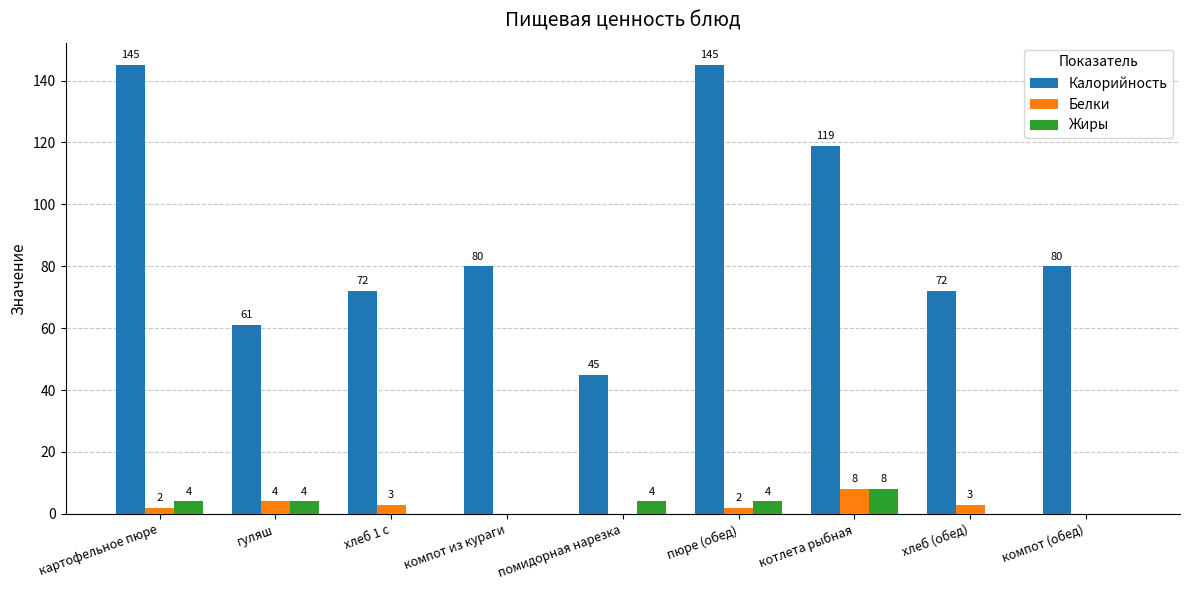

Reading left to right, what are all the values shown in this chart?

Калорийность: картофельное пюре=145	гуляш=61	хлеб 1 с=72	компот из кураги=80	помидорная нарезка=45	пюре (обед)=145	котлета рыбная=119	хлеб (обед)=72	компот (обед)=80
Белки: картофельное пюре=2	гуляш=4	хлеб 1 с=3	компот из кураги=0	помидорная нарезка=0	пюре (обед)=2	котлета рыбная=8	хлеб (обед)=3	компот (обед)=0
Жиры: картофельное пюре=4	гуляш=4	хлеб 1 с=0	компот из кураги=0	помидорная нарезка=4	пюре (обед)=4	котлета рыбная=8	хлеб (обед)=0	компот (обед)=0